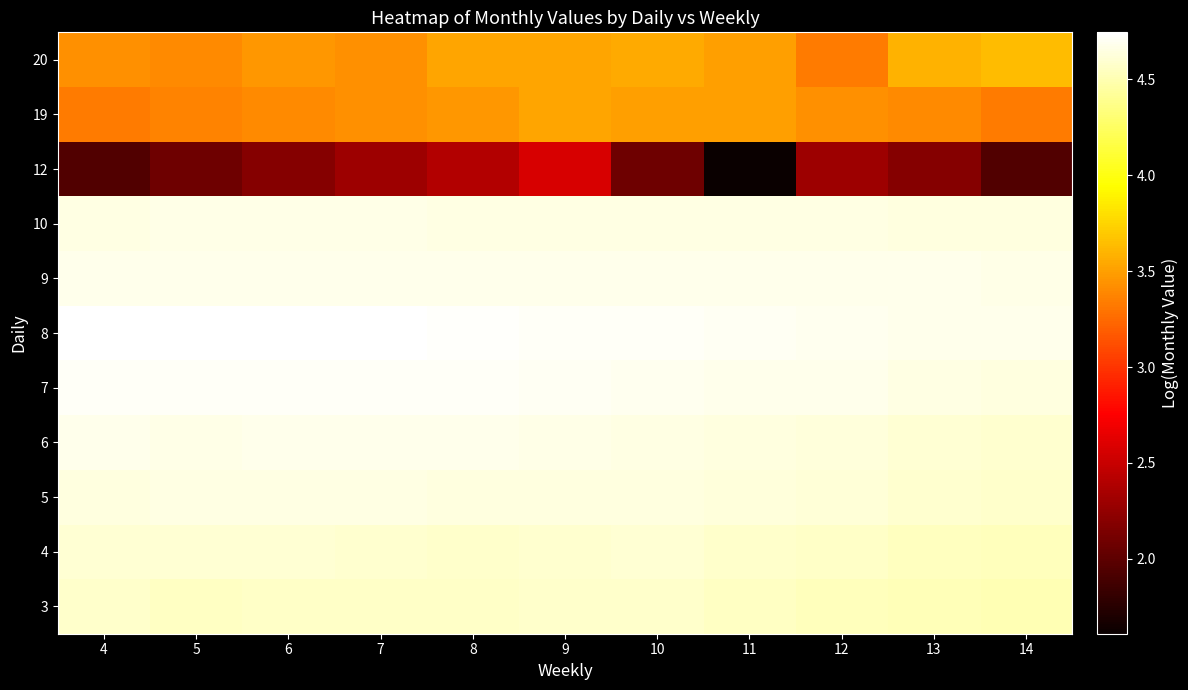

Count the number of categories in the chart.

11